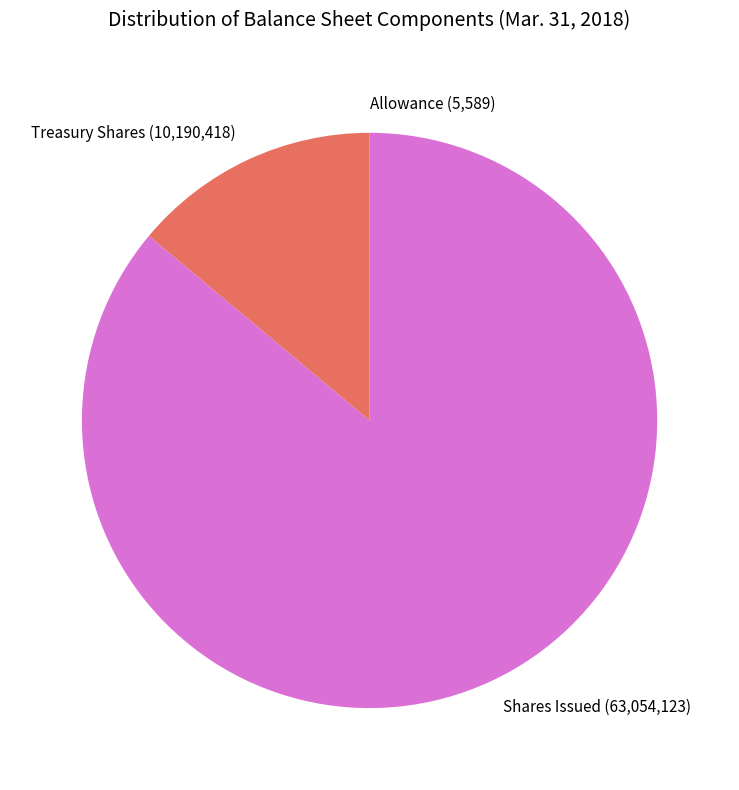

Is there any slice that represents more than half of the pie?

Yes